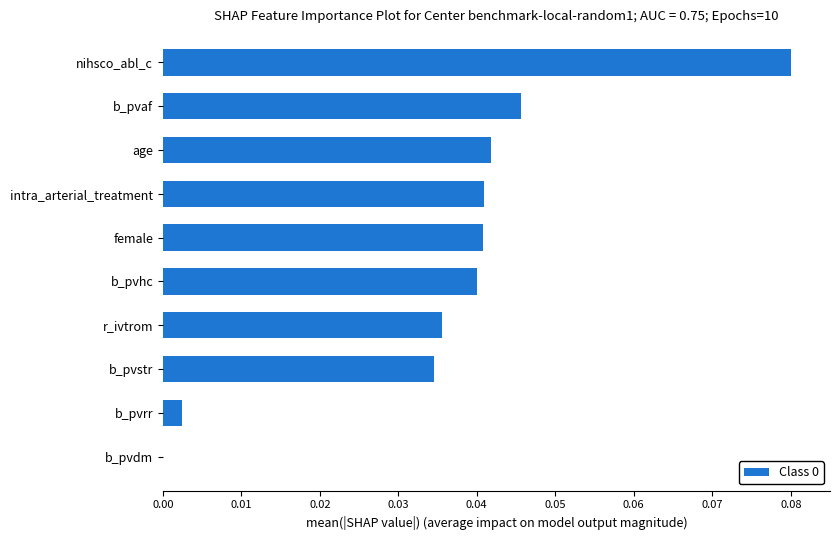

Are the bars horizontal?

Yes